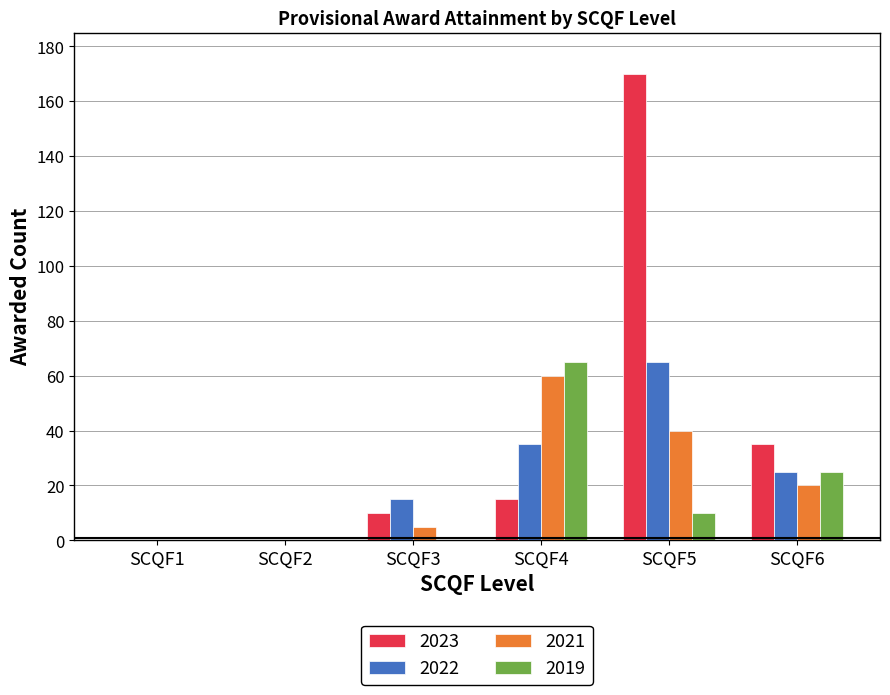

What is the sum of all 2021 values?

125